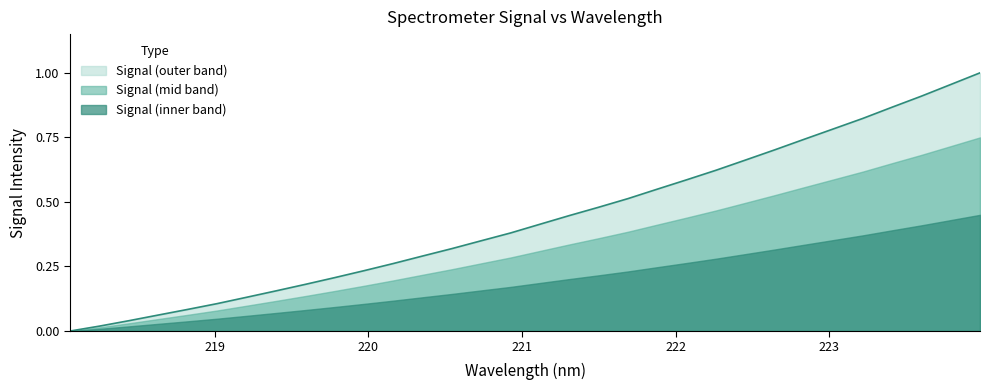

Where is the data nearest to the value 0?

218.0596